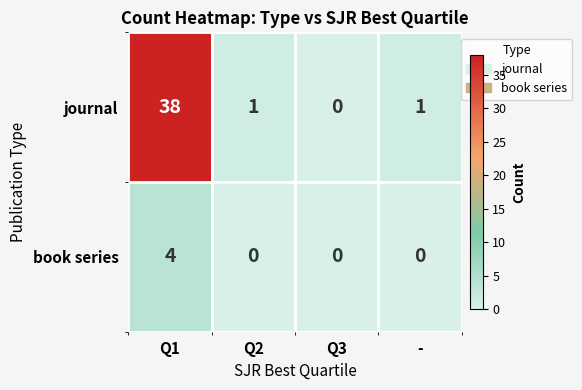

True or false: journal has a value of 0 at Q3.

True